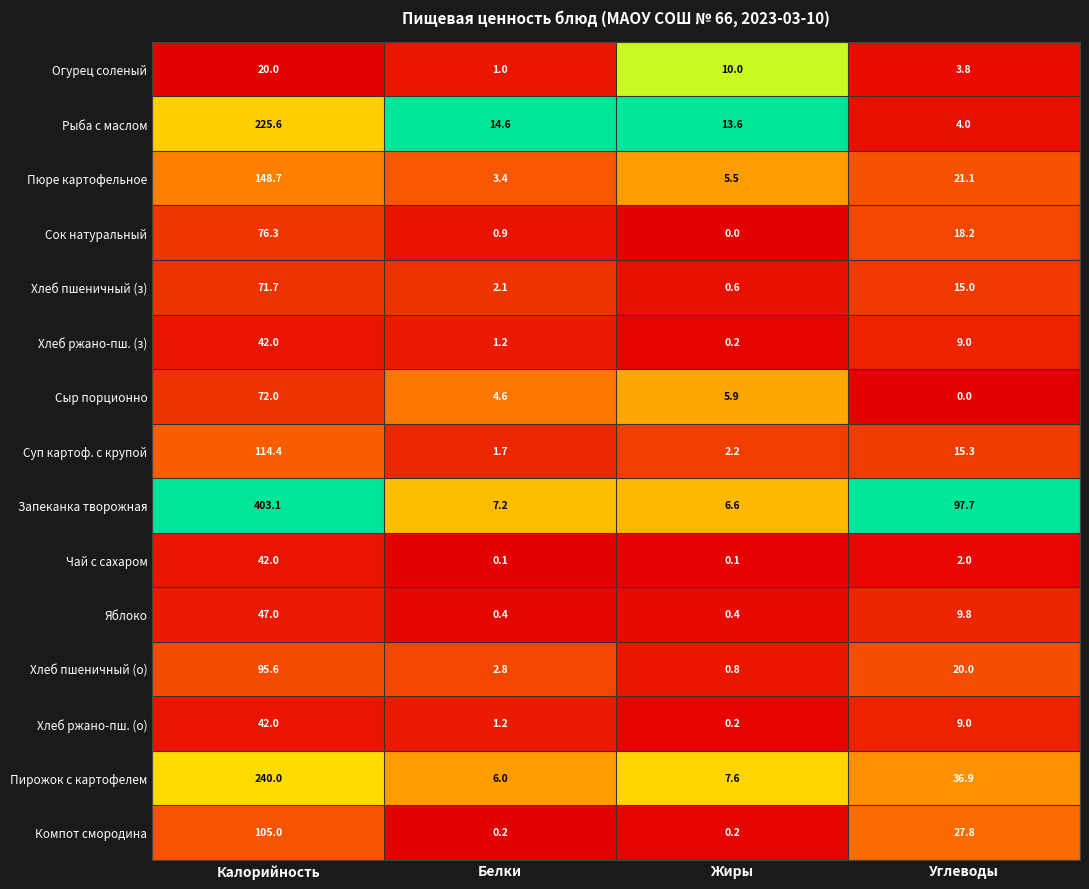

Is it true that Яблоко equals 4.5 at Углеводы?

False